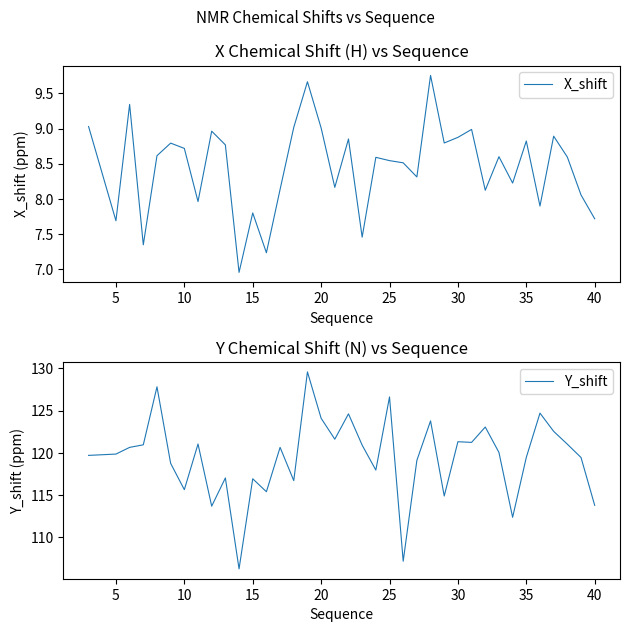

The X_shift series shows 15.4 at 20. True or false?

False